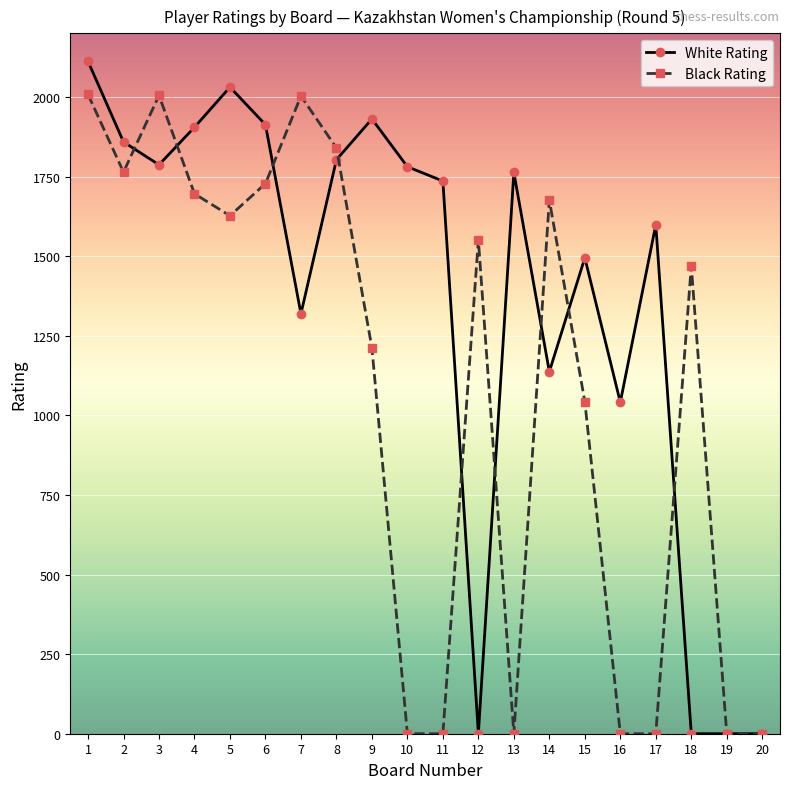

Count the number of data series in this chart.

2